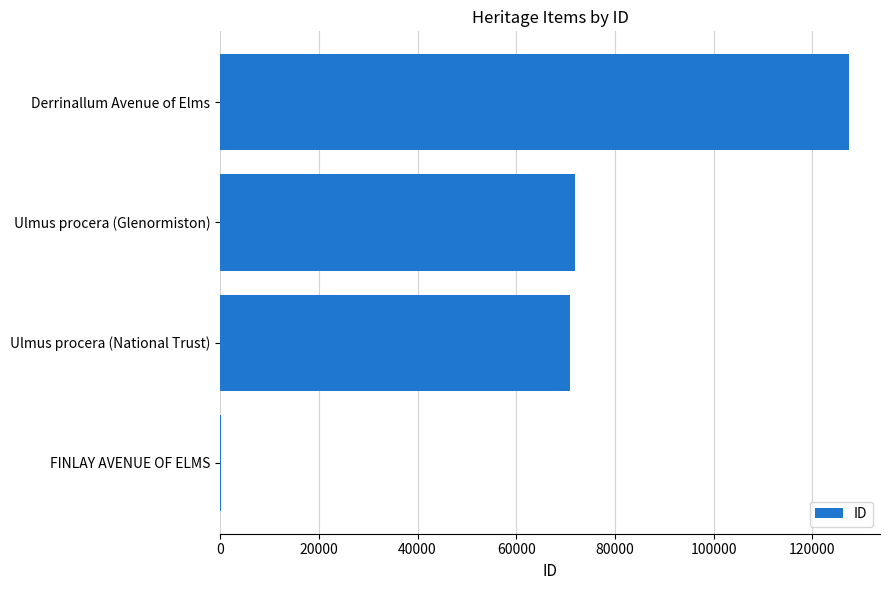

What is the average value?

67602